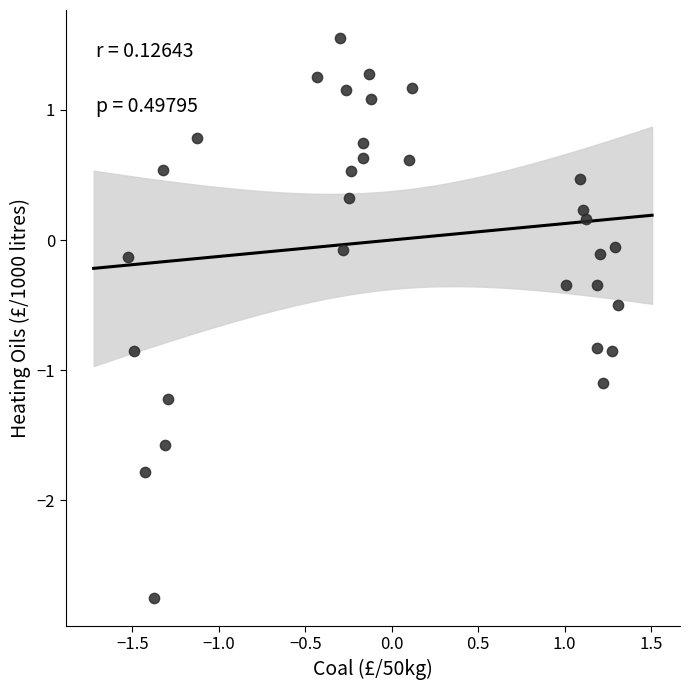

What is the range of Y values (max minus min)?

4.3